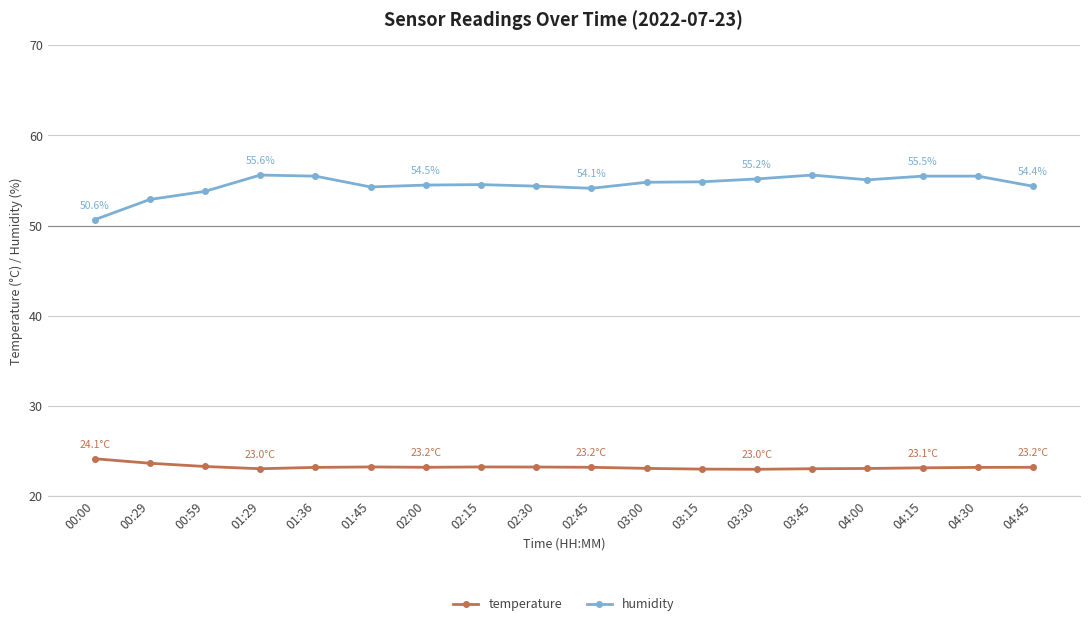

Which series has the largest total across all categories?

humidity